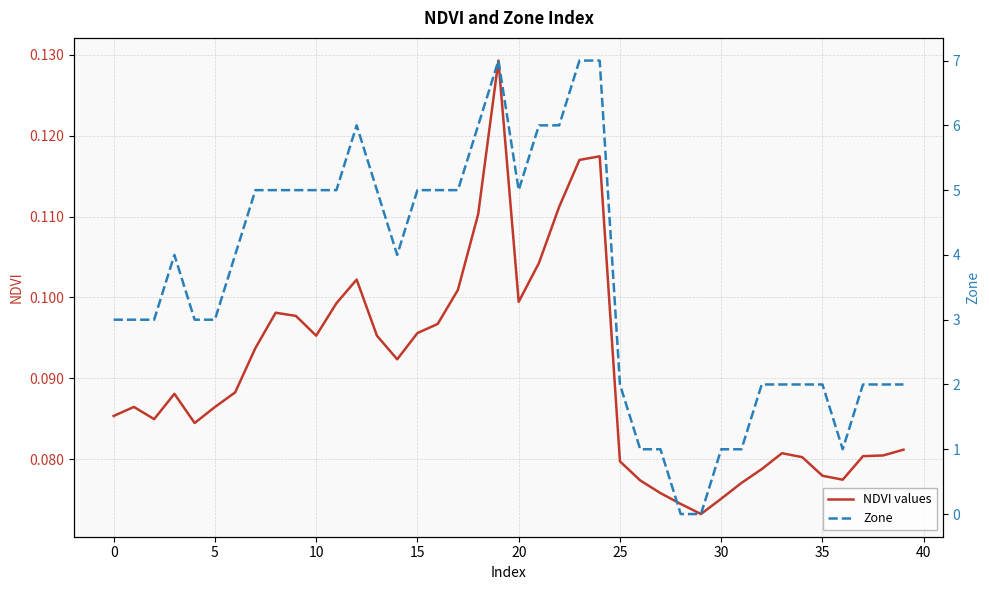

Between which two adjacent categories do NDVI values and Zone first intersect?

27 and 28